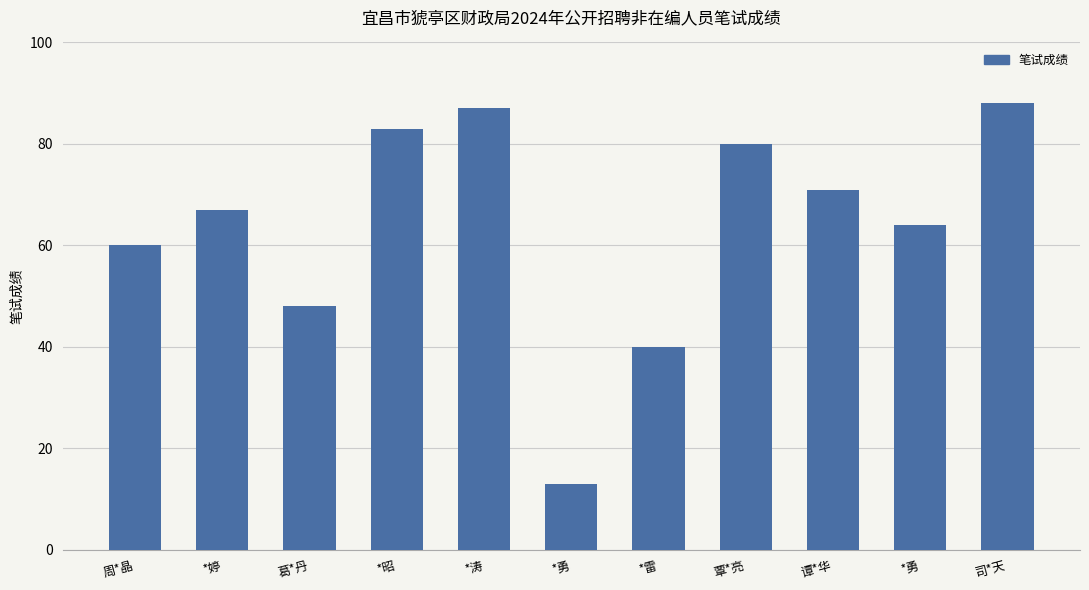

How many data points does each series have?

11